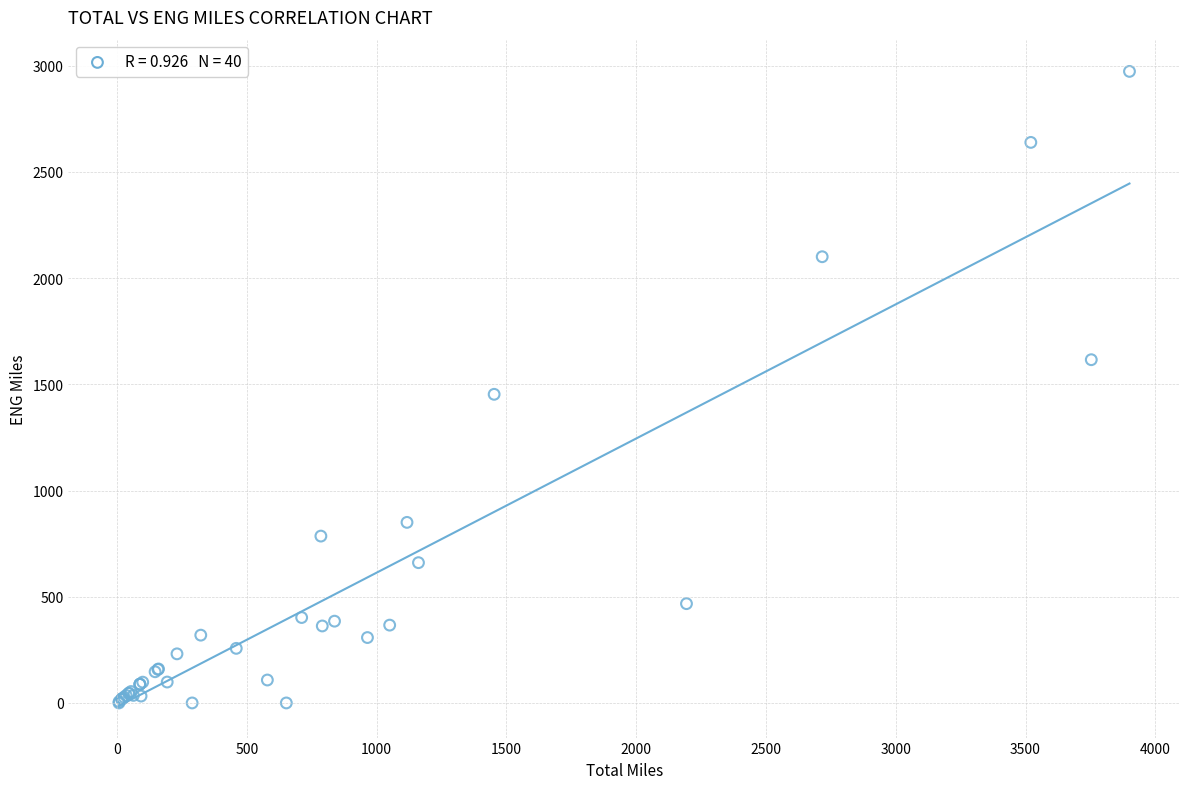

What Y value in the scatter plot is closest to 1486?

1452.9